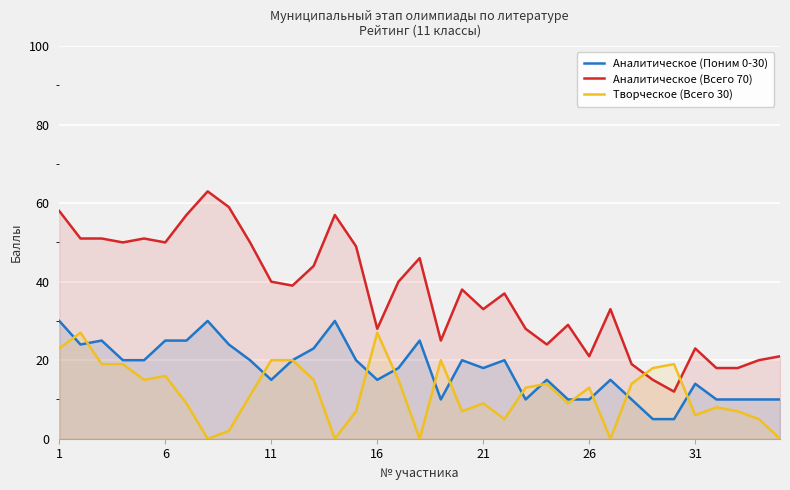

What is the difference between the maximum and second lowest values in the Творческое (Всего 30) series?

27